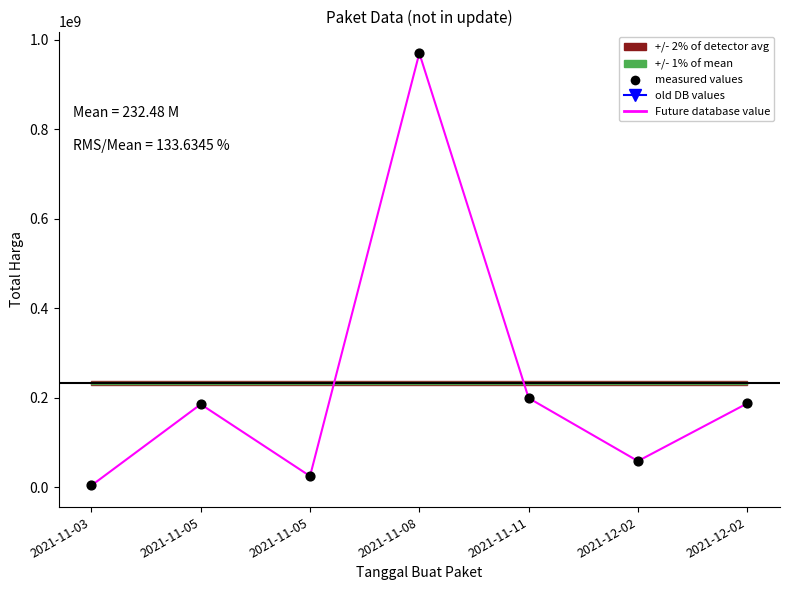

At how many categories does at least one series exceed 861660356?

1